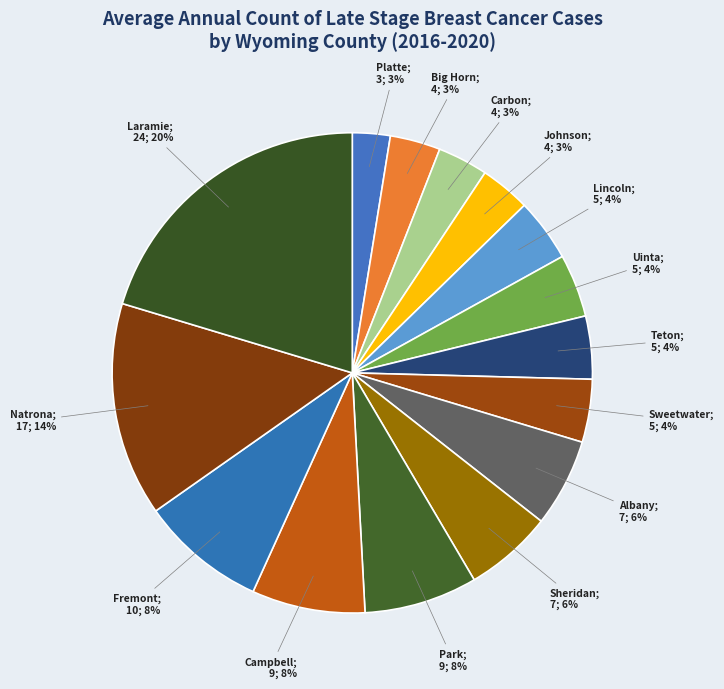

Is there any slice that represents more than half of the pie?

No